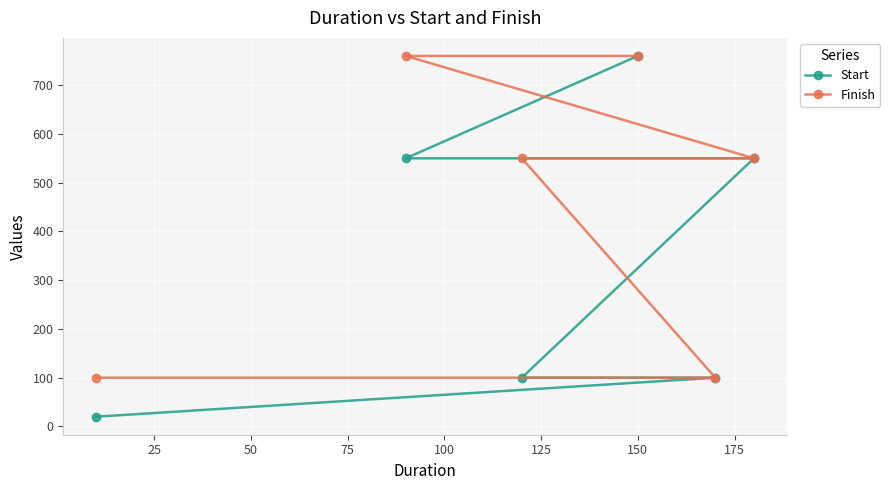

True or false: Start and Finish intersect in this chart.

False